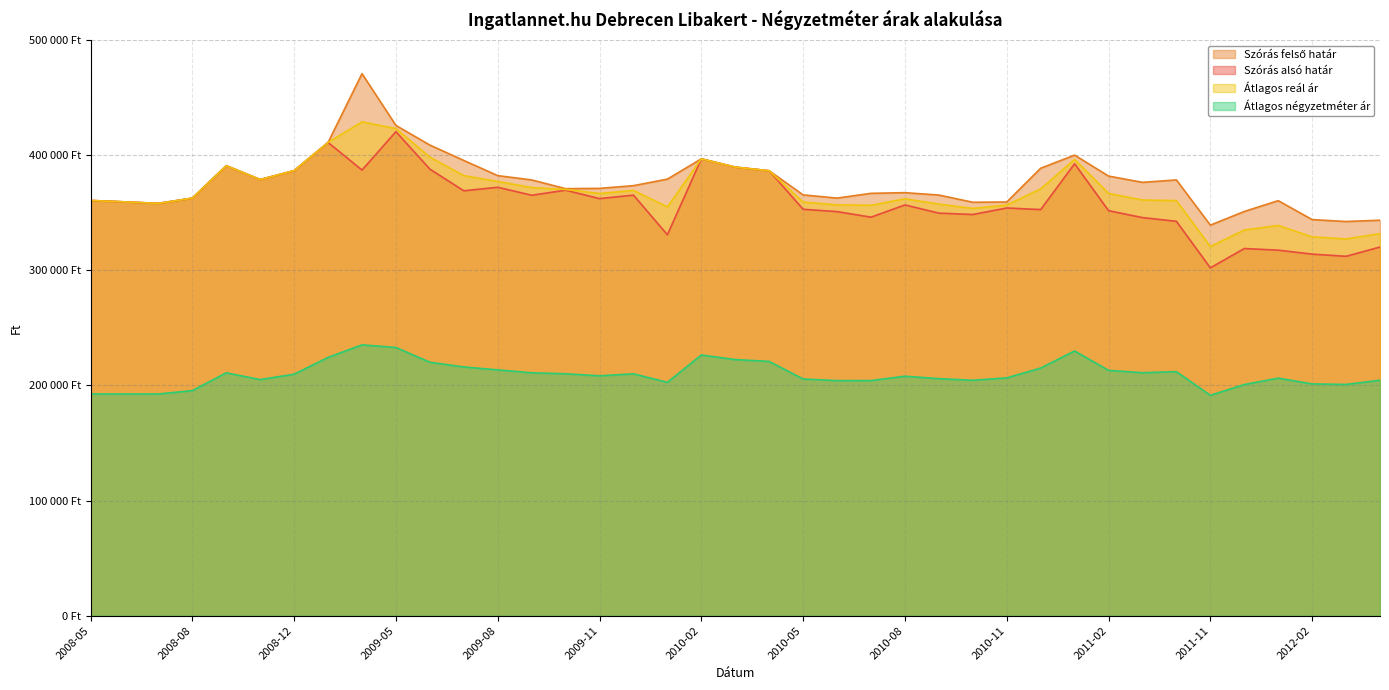

At which label does Átlagos négyzetméter ár first exceed 208338?

2008-09